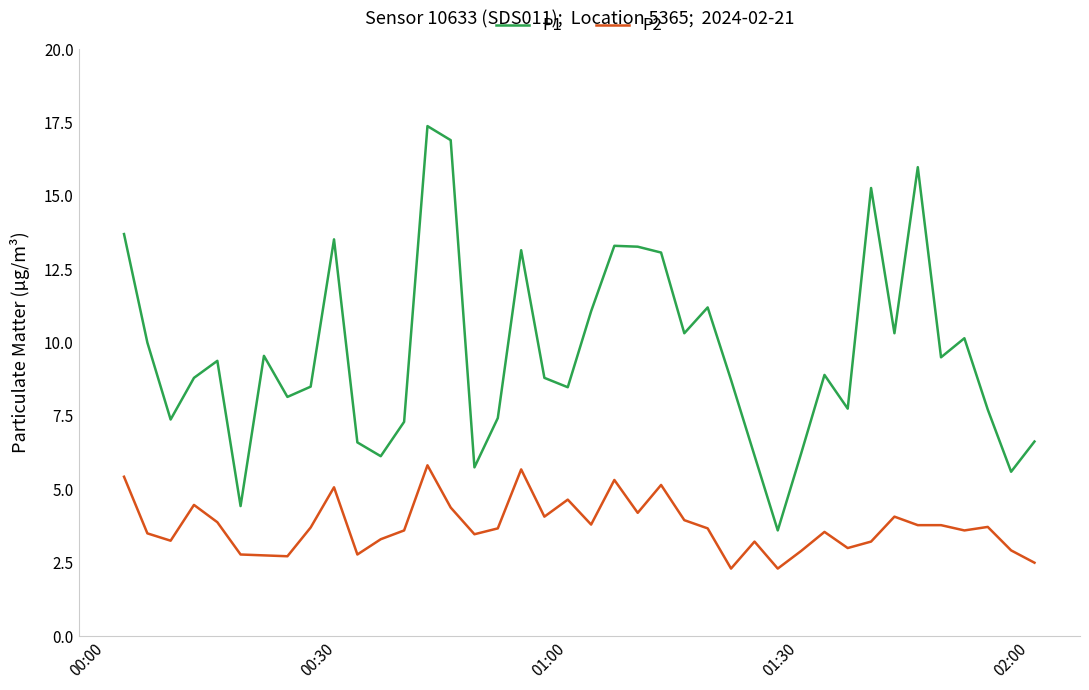

List the series in order of their peak value, highest first.

P1, P2